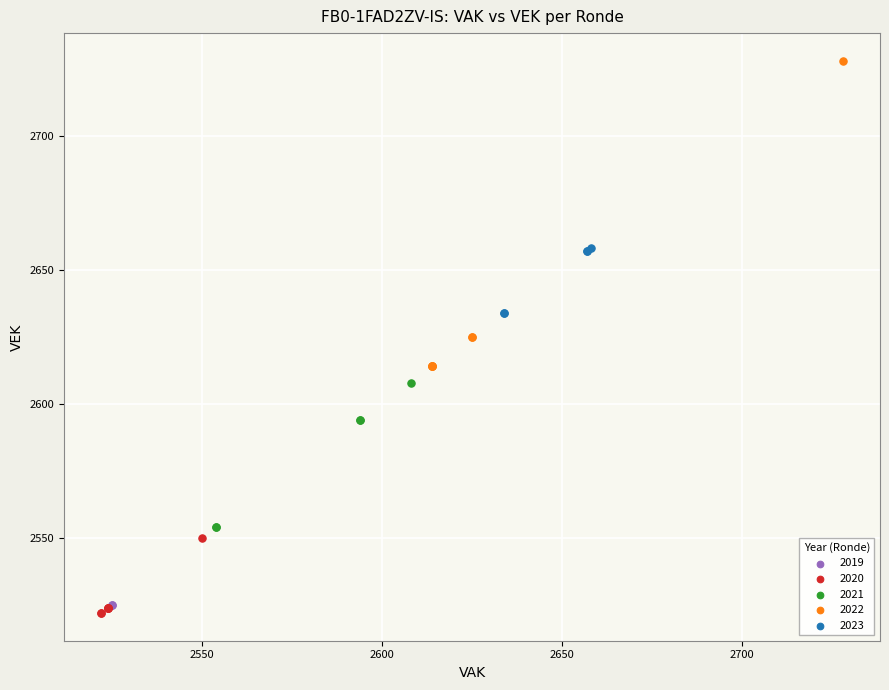

What are all the series names shown in the legend?

2019, 2020, 2021, 2022, 2023